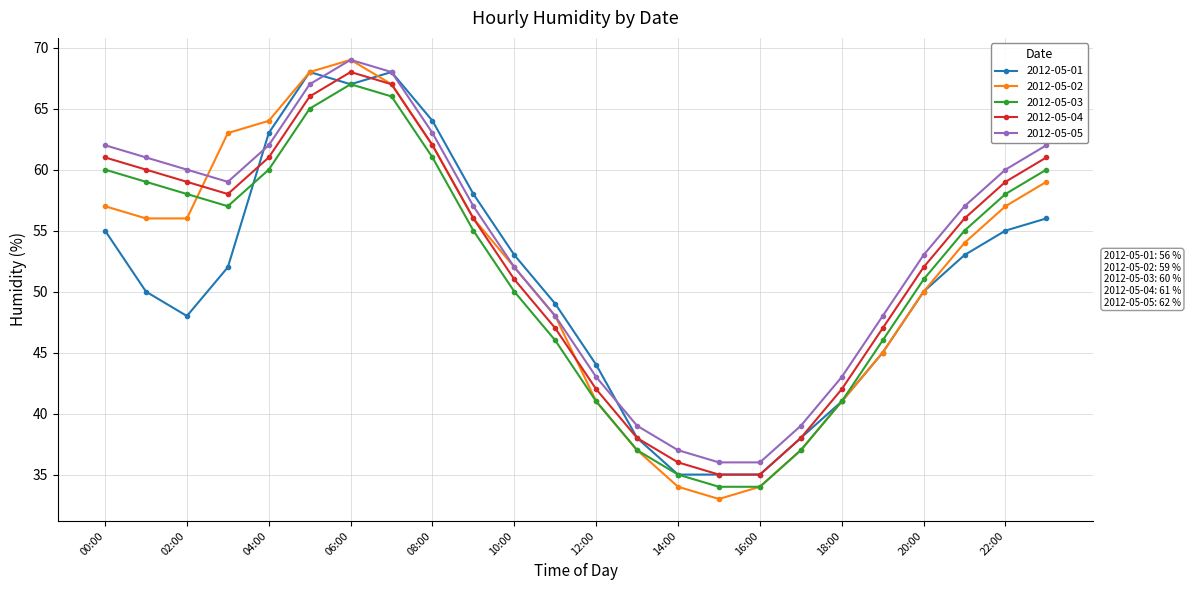

How many data points in 2012-05-02 are less than 56?

12